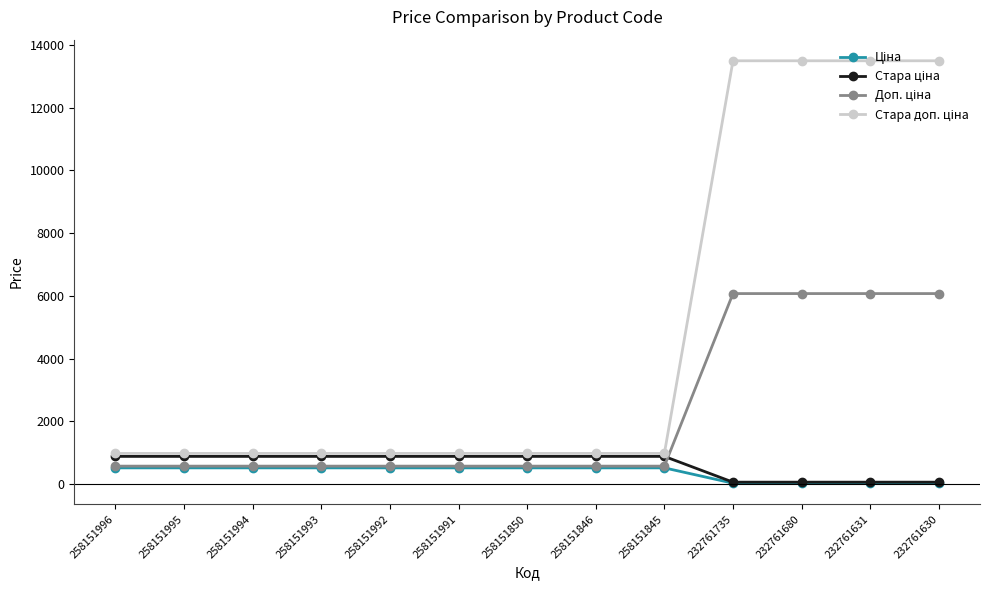

What is the spread (max minus min) of values at 258151850?

460.3